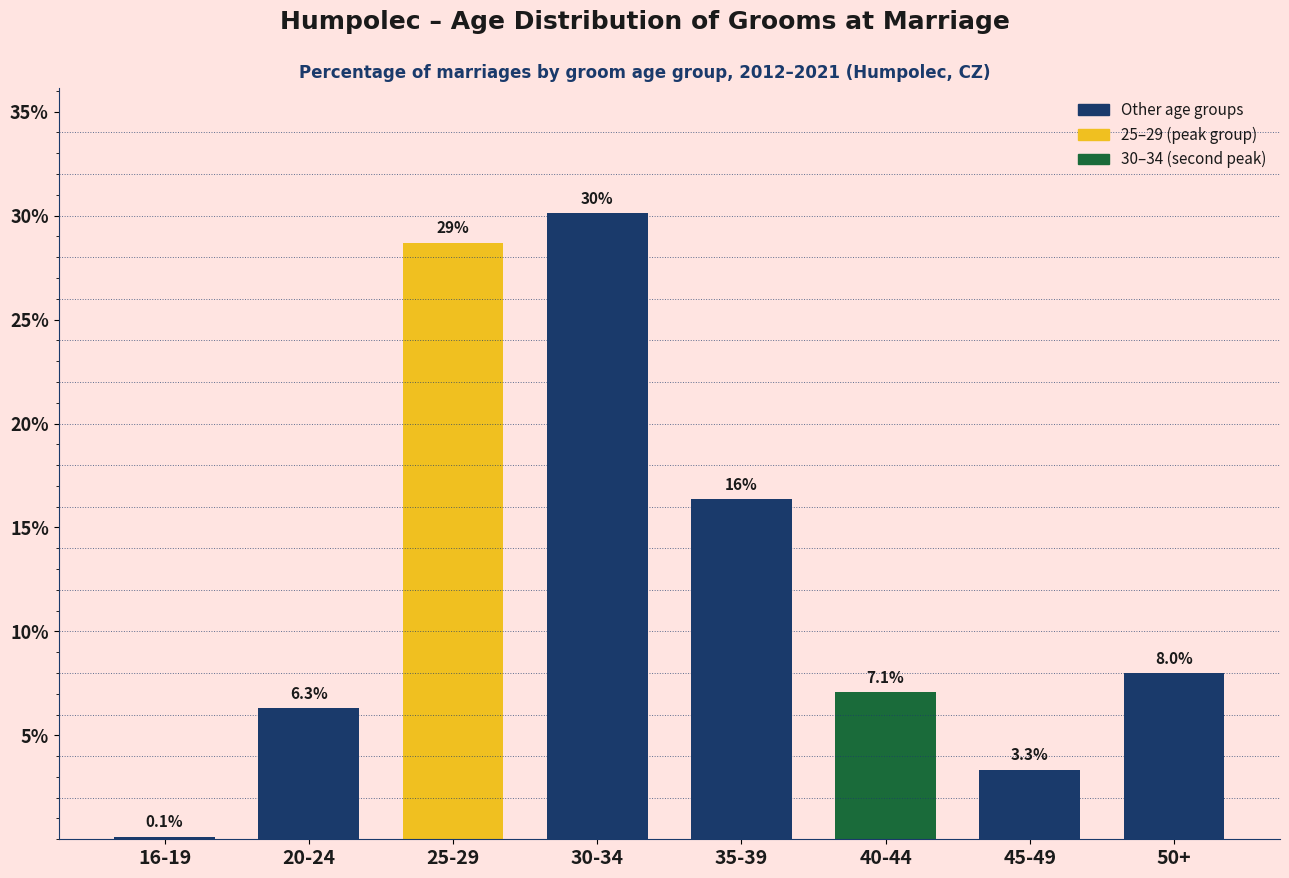

Reading left to right, transcribe all the data shown in this chart.

16-19=0.1	20-24=6.3	25-29=28.7	30-34=30.1	35-39=16.3	40-44=7.1	45-49=3.3	50+=8.0